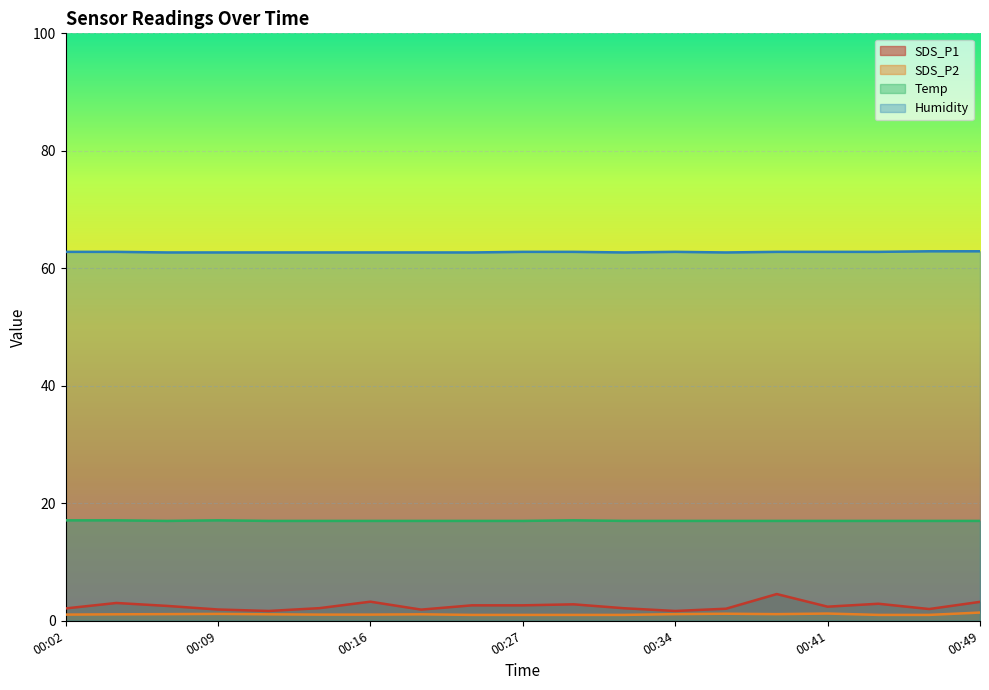

Which has a higher value, 00:19 or 00:49?

00:49